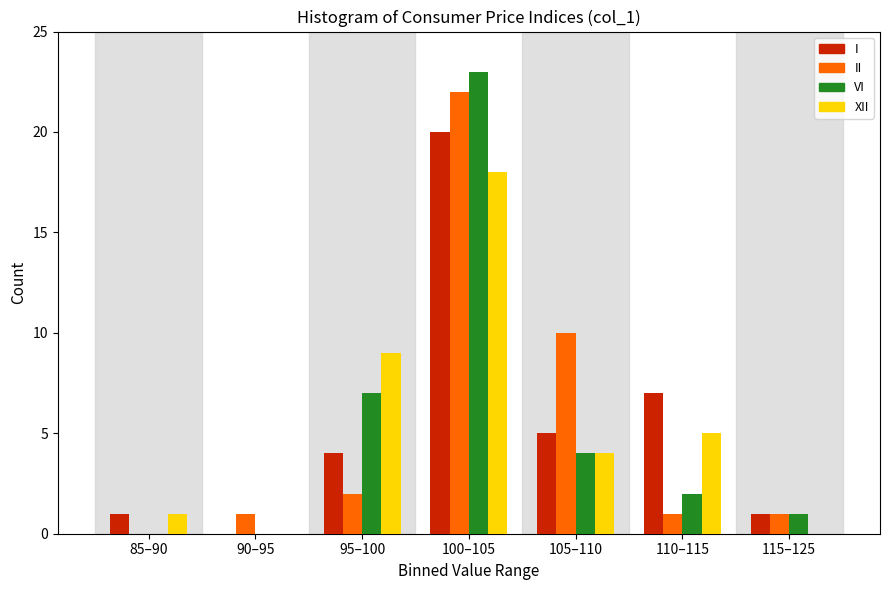

Reading right to left, what are all the values shown in this chart?

I: 115–125=1	110–115=7	105–110=5	100–105=20	95–100=4	90–95=0	85–90=1
II: 115–125=1	110–115=1	105–110=10	100–105=22	95–100=2	90–95=1	85–90=0
VI: 115–125=1	110–115=2	105–110=4	100–105=23	95–100=7	90–95=0	85–90=0
XII: 115–125=0	110–115=5	105–110=4	100–105=18	95–100=9	90–95=0	85–90=1